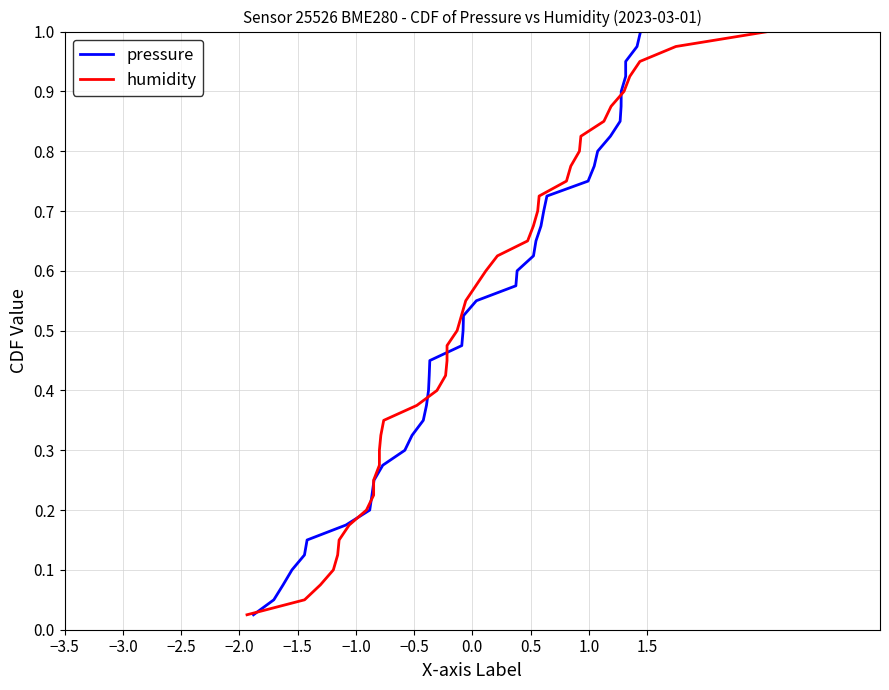

Is it true that humidity equals 0.1 at −1.5?

False